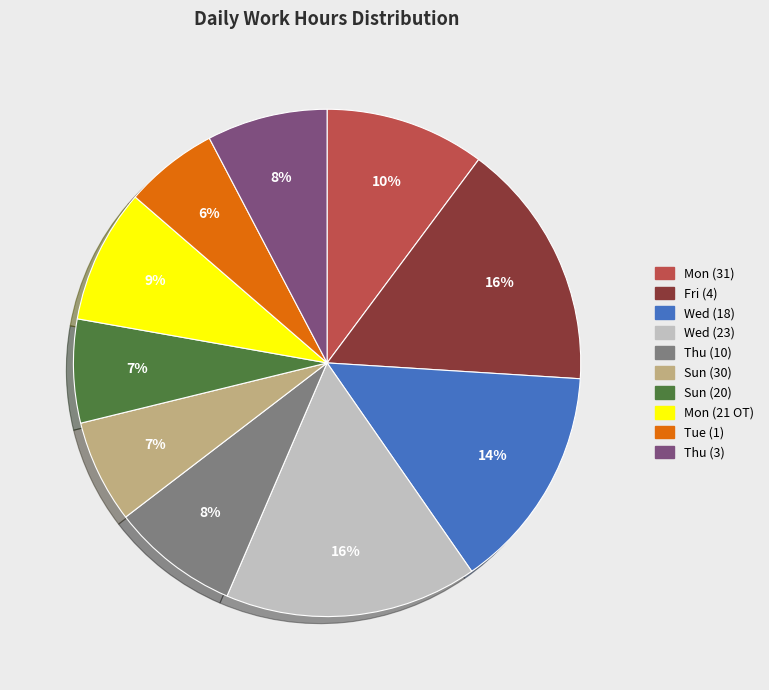

To the nearest percent, what percentage of the pie is Mon (21 OT)?

9%